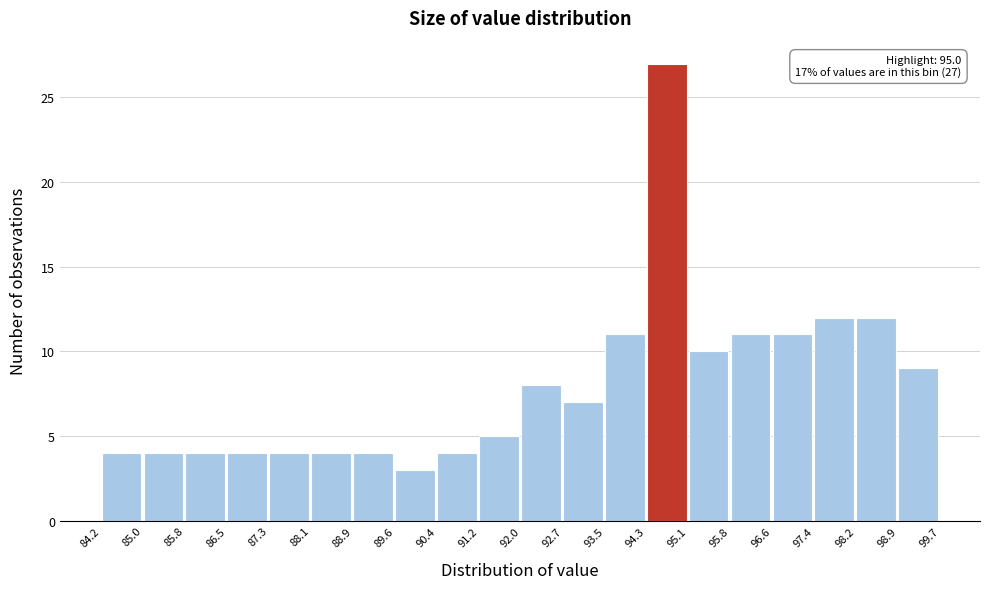

Which range on the x-axis has the tallest bar?

94.3 to 95.1